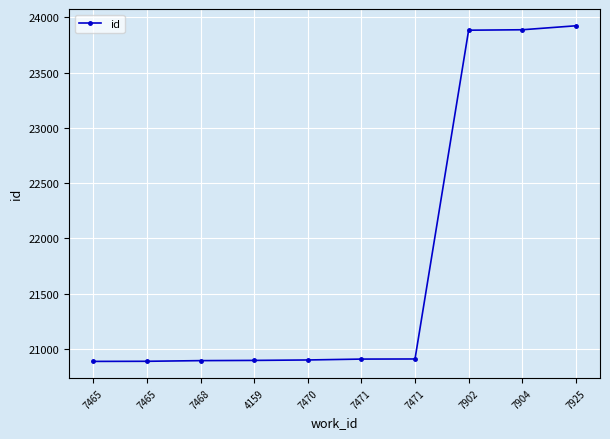

Reading left to right, what are all the values shown in this chart?

20886	20887	20893	20895	20899	20907	20908	23884	23888	23924